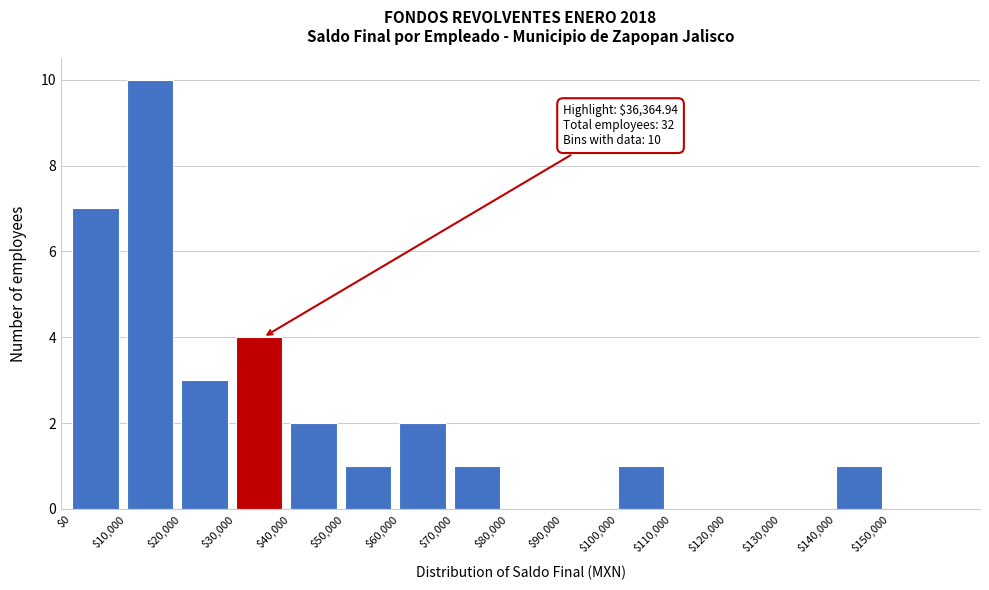

Over which range of the x-axis is the bar tallest?

10000 to 20000